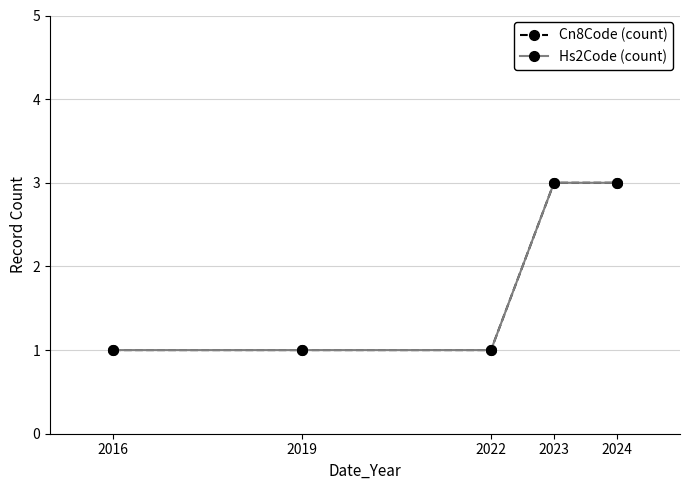

Is this an area chart (filled region under the line)?

No